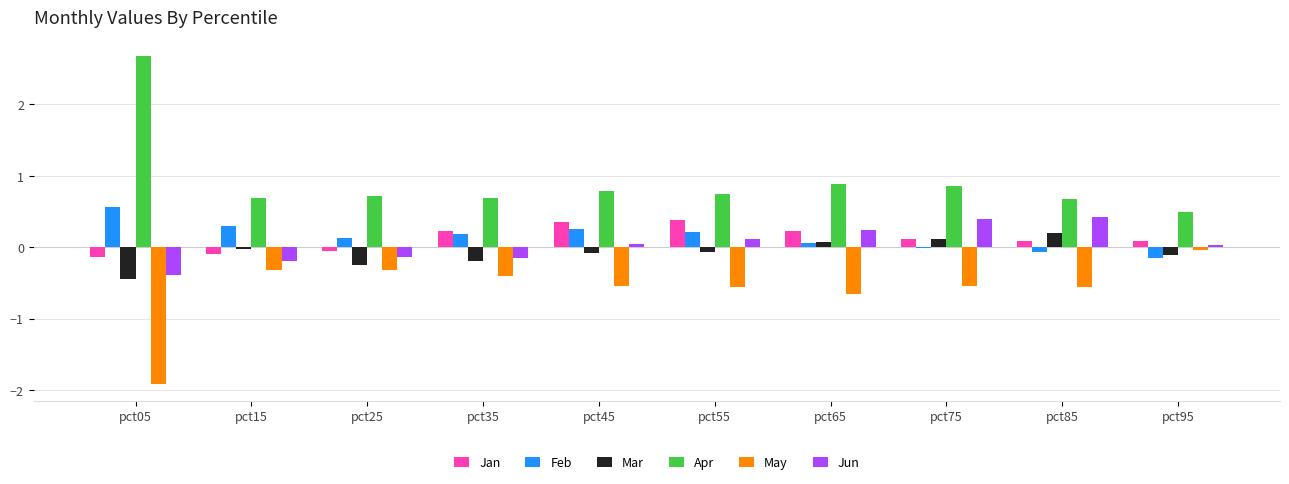

What is the sum of all Feb values?

1.5